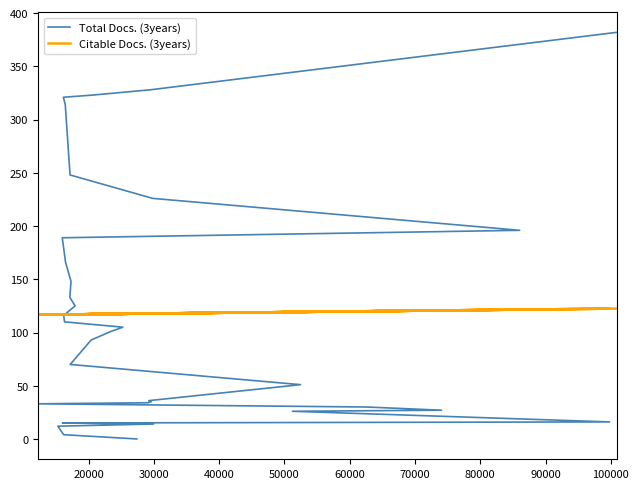

At how many categories does at least one series exceed 46?

33